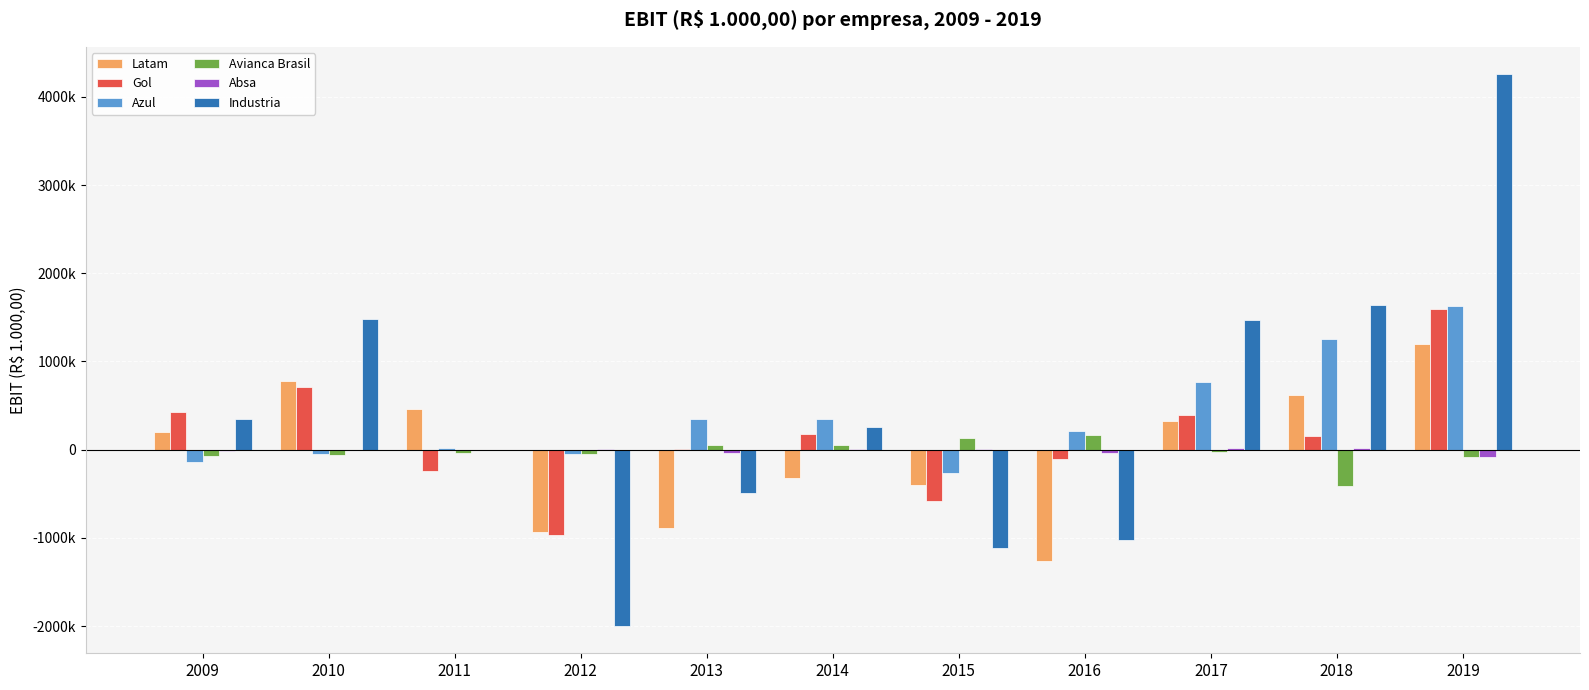

What is the difference between the maximum and minimum values in the Absa series?

102669.3